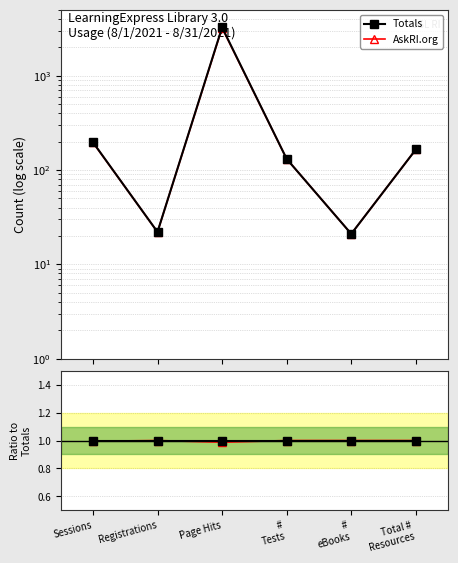

True or false: Totals has more than 1 interior local peaks.

False